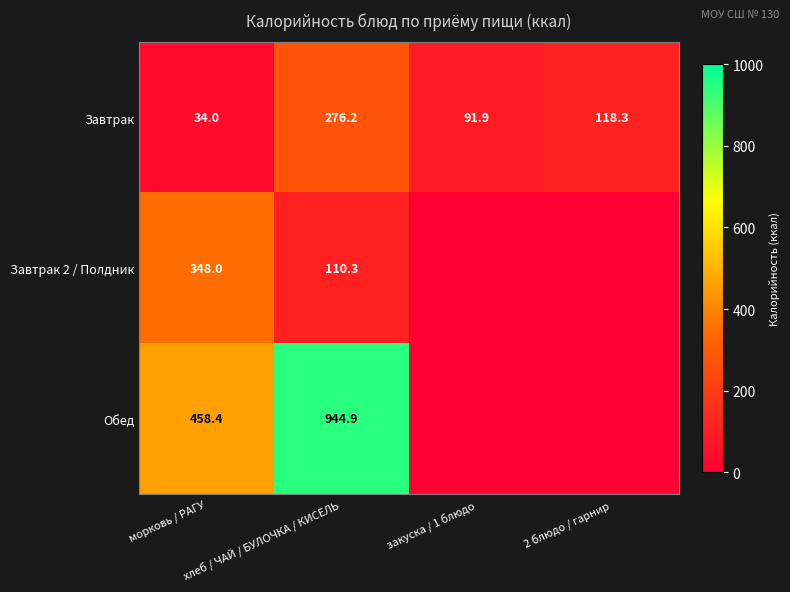

Where is Завтрак 2 / Полдник nearest to the value 174?

хлеб / ЧАЙ / БУЛОЧКА / КИСЕЛЬ